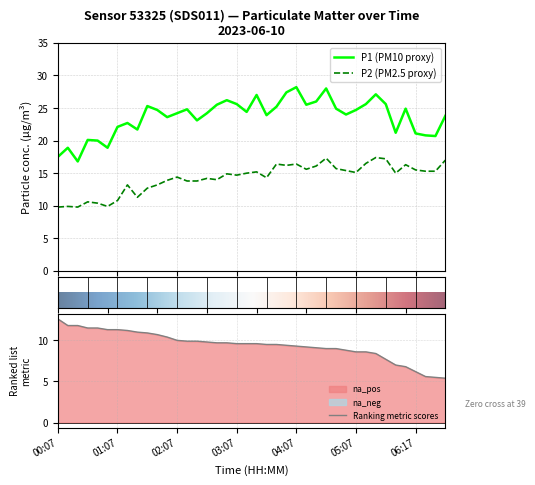

True or false: P1 (PM10 proxy) and P2 (PM2.5 proxy) intersect in this chart.

False